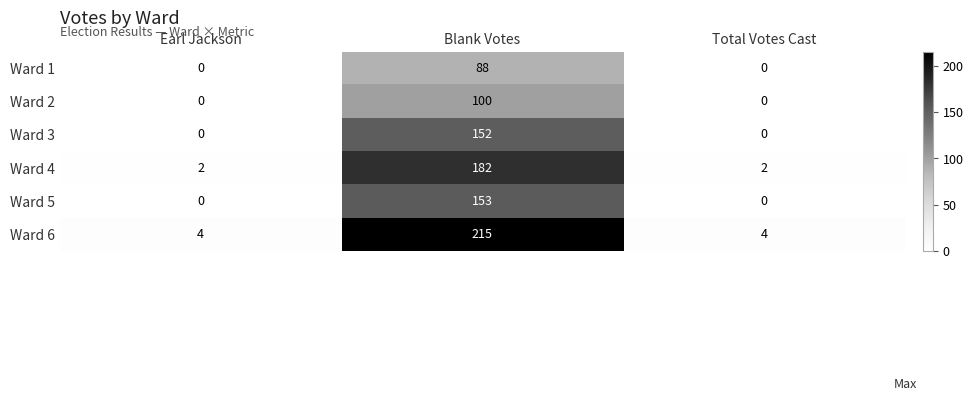

Reading left to right, what are all the values shown in this chart?

Ward 1: Earl Jackson=0	Blank Votes=88	Total Votes Cast=0
Ward 2: Earl Jackson=0	Blank Votes=100	Total Votes Cast=0
Ward 3: Earl Jackson=0	Blank Votes=152	Total Votes Cast=0
Ward 4: Earl Jackson=2	Blank Votes=182	Total Votes Cast=2
Ward 5: Earl Jackson=0	Blank Votes=153	Total Votes Cast=0
Ward 6: Earl Jackson=4	Blank Votes=215	Total Votes Cast=4